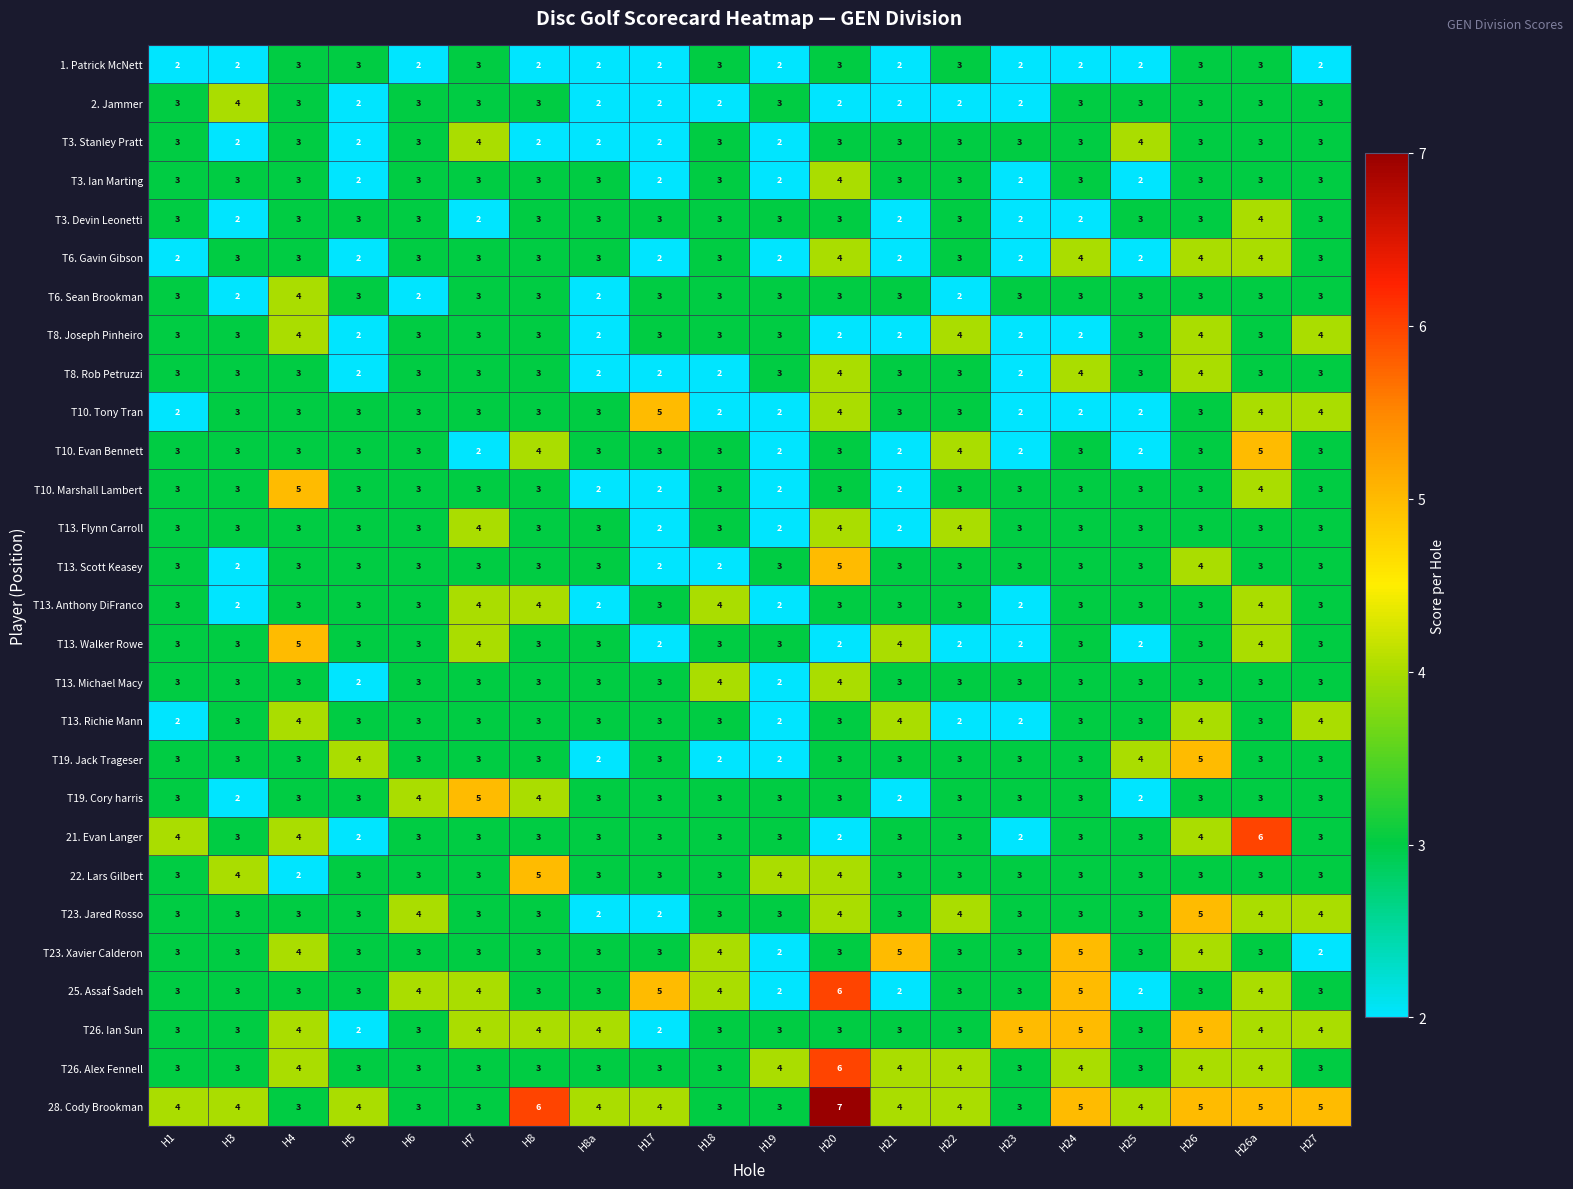

True or false: T26. Alex Fennell has a value of 4 at H19.

True